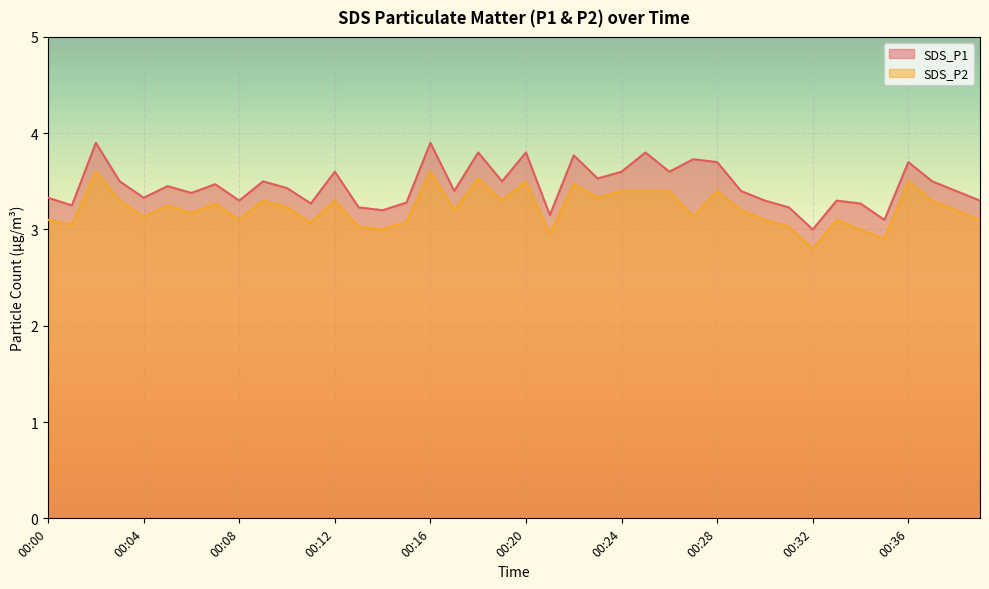

Read the SDS_P2 value at 00:15.

3.1